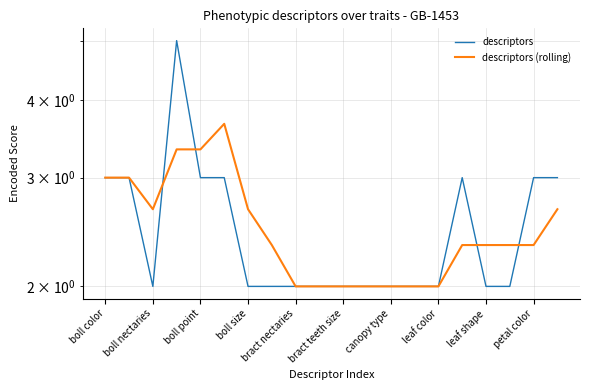

Which series has the largest total across all categories?

descriptors